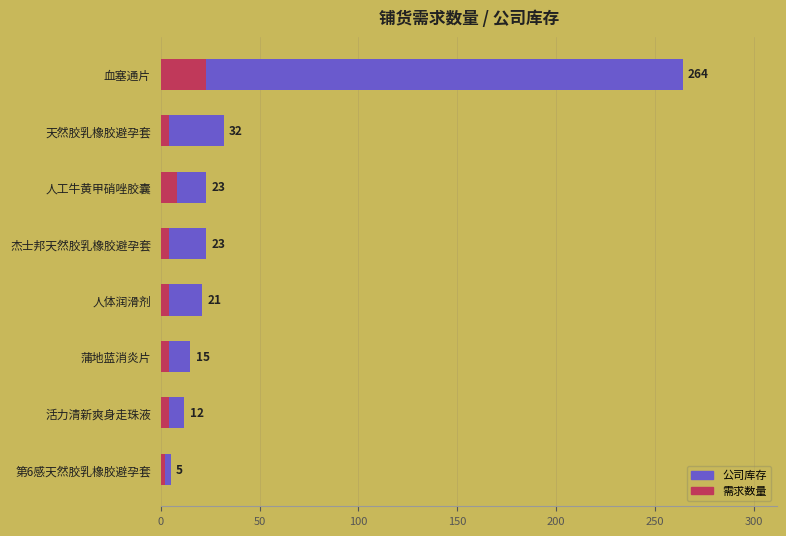

Which series has the widest spread of values?

公司库存